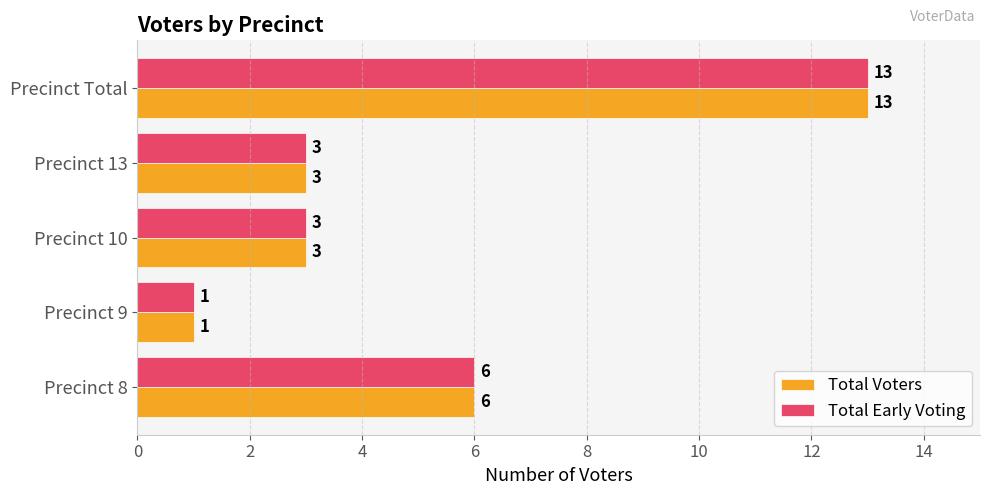

Is it true that Total Early Voting equals 6 at Precinct Total?

False